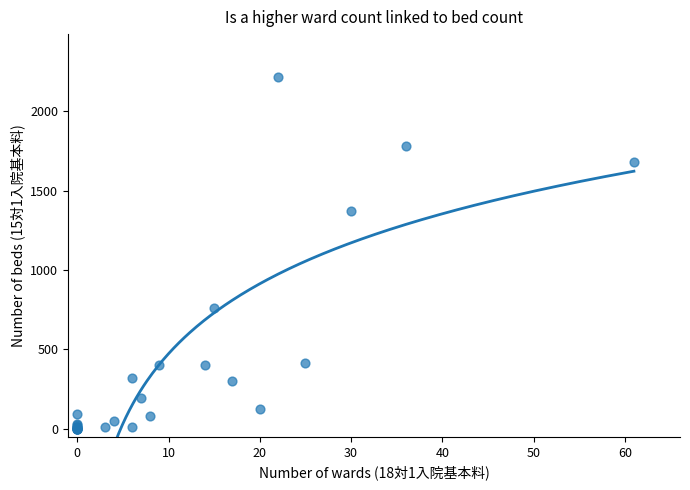

What Y value in the scatter plot is closest to 1107?

1371